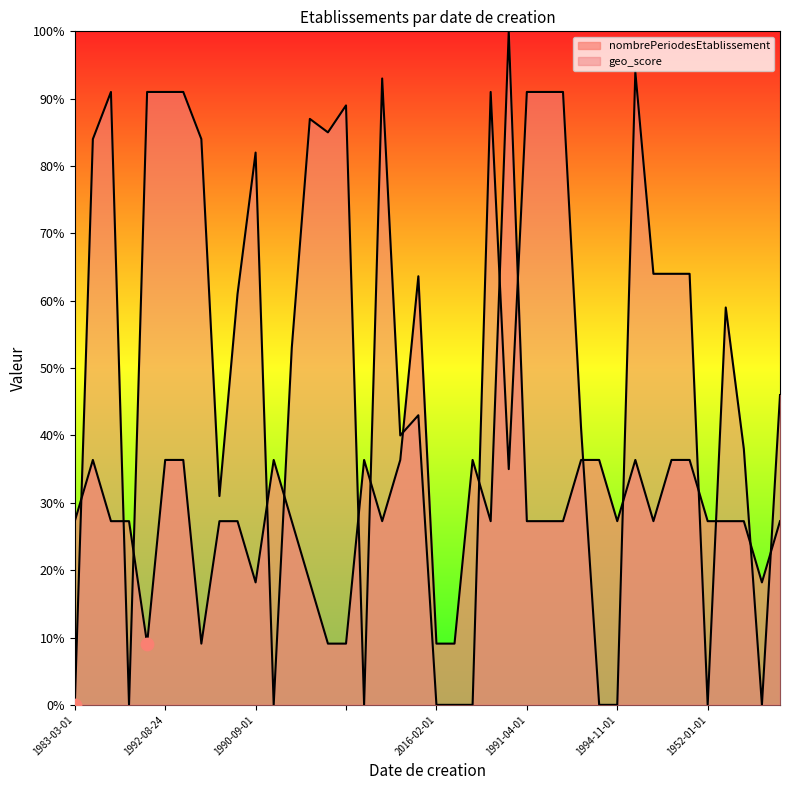

Which series contains the highest Y value?

nombrePeriodesEtablissement